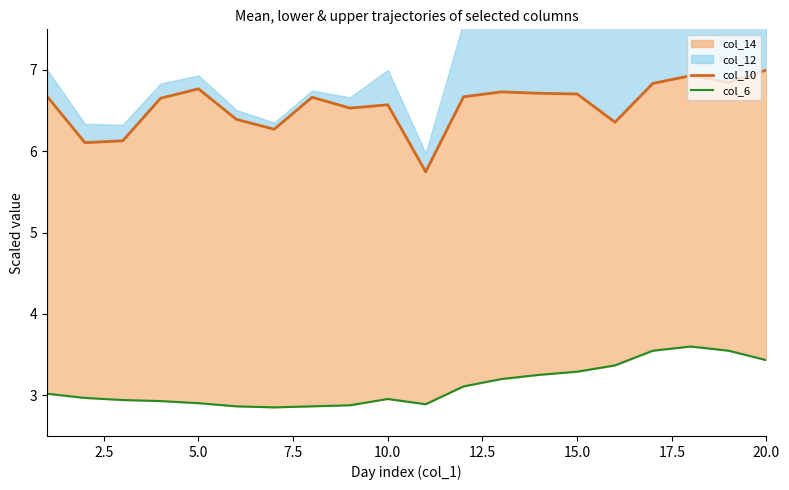

Is the value of col_6 at 12 greater than the value of col_10 at 14?

No